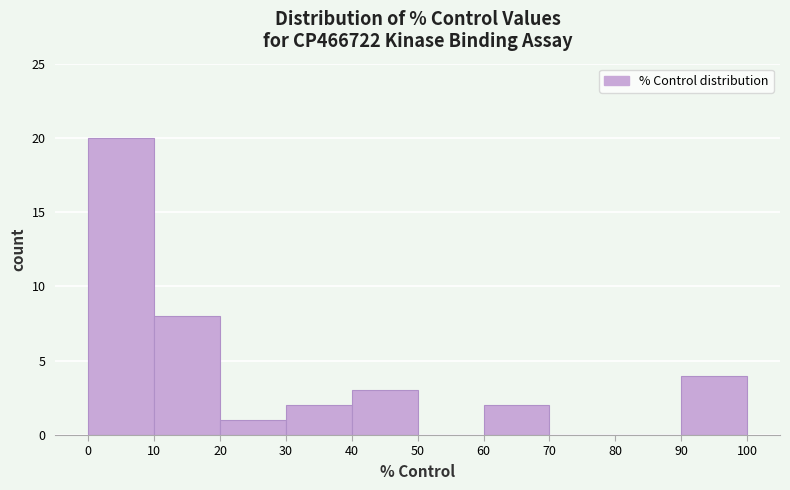

How tall is the bar that spans 90 to 100 on the x-axis? The values are not printed on the chart, so give them approximately, as read against the axis.

4